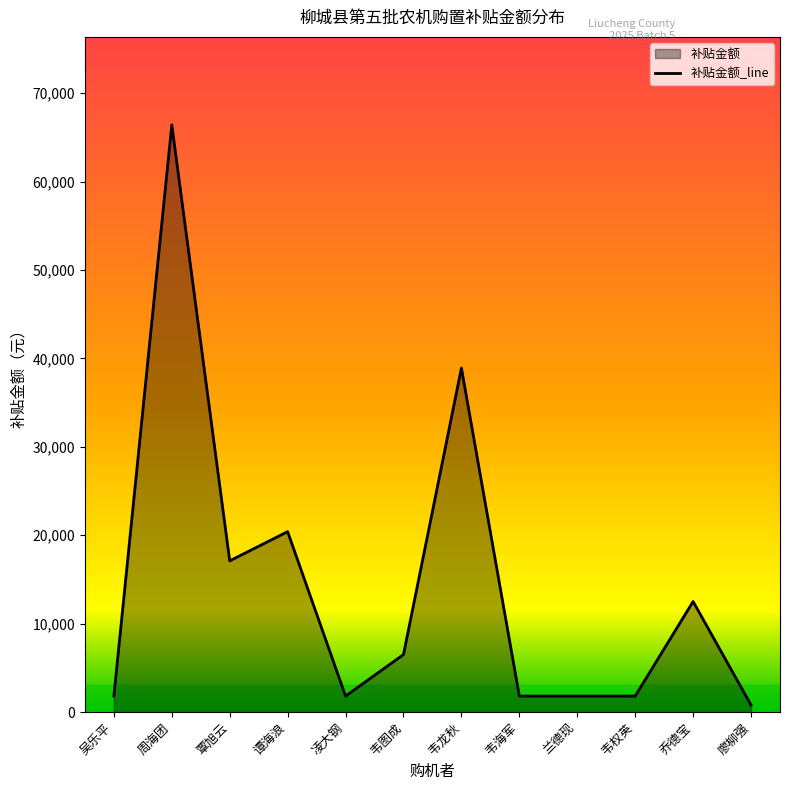

Read the value at 覃旭云.

17100